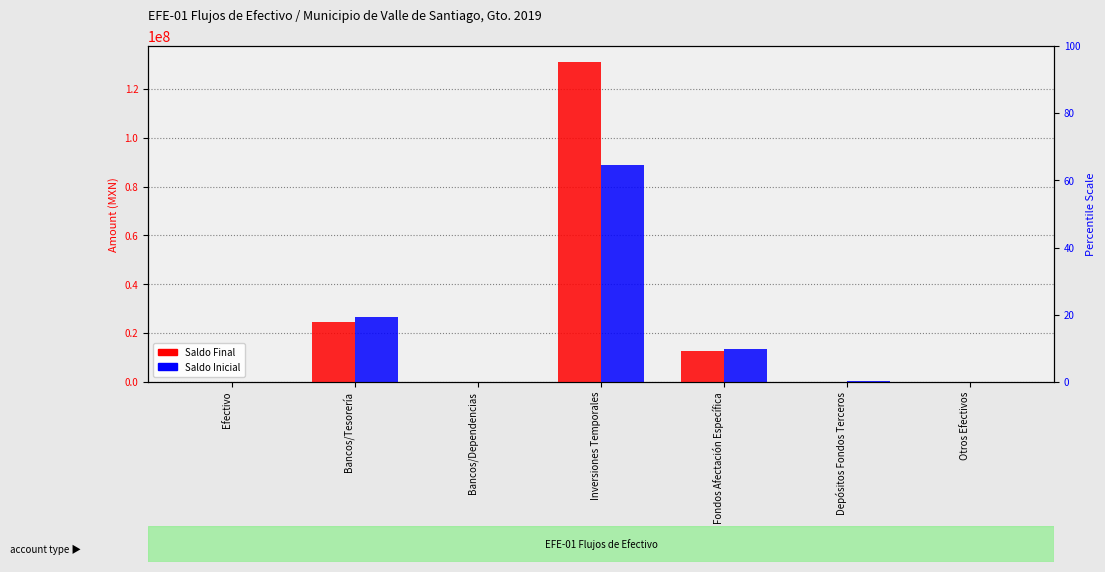

What is the sum of the Saldo Final values at Fondos Afectación Específica and Otros Efectivos?

12547260.6